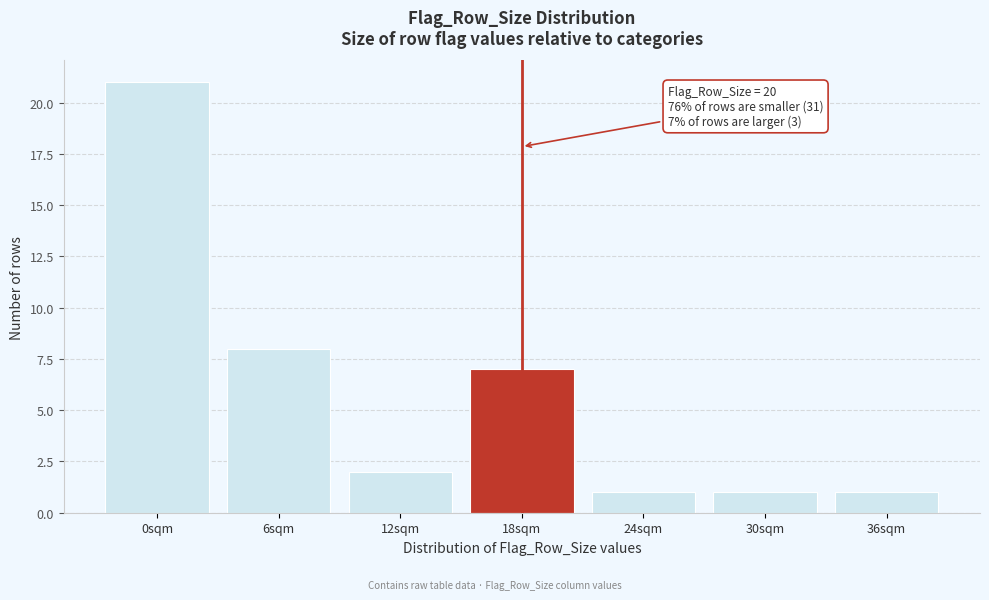

Reading right to left, what are all the values shown in this chart?

1	1	1	7	2	8	21